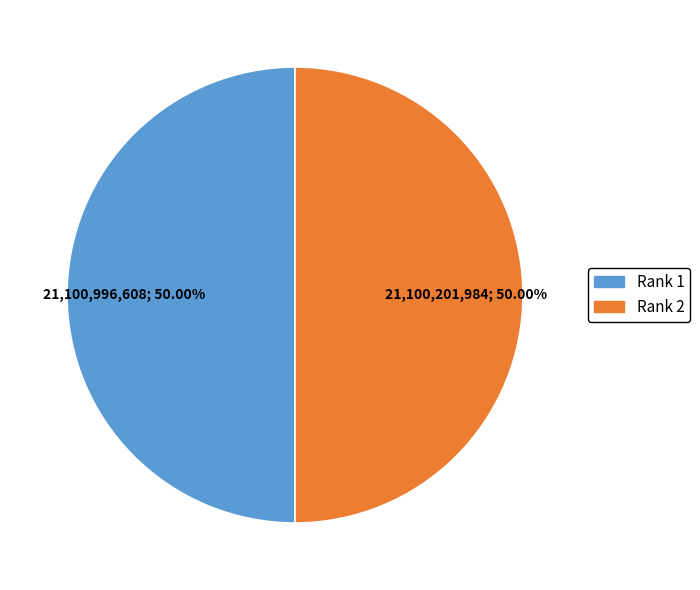

To the nearest percent, what is the average slice percentage?

50%